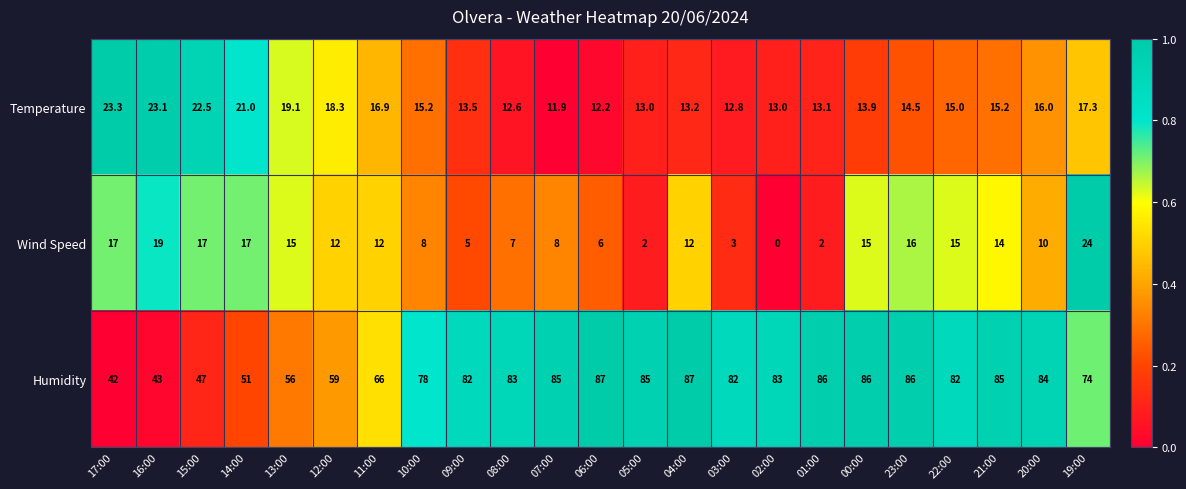

Rank the series at 12:00 from highest to lowest value.

Humidity, Temperature, Wind Speed